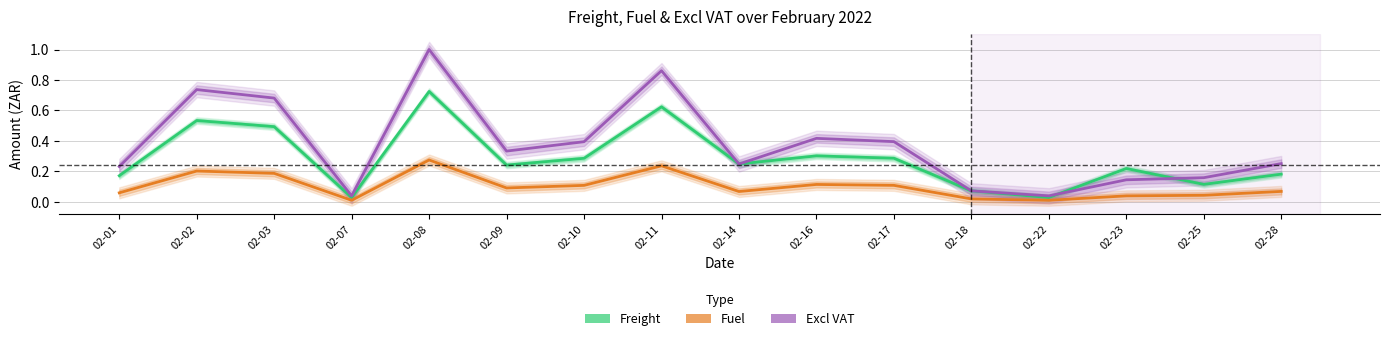

Where do Excl VAT and Freight first cross each other?

02-22 and 02-23